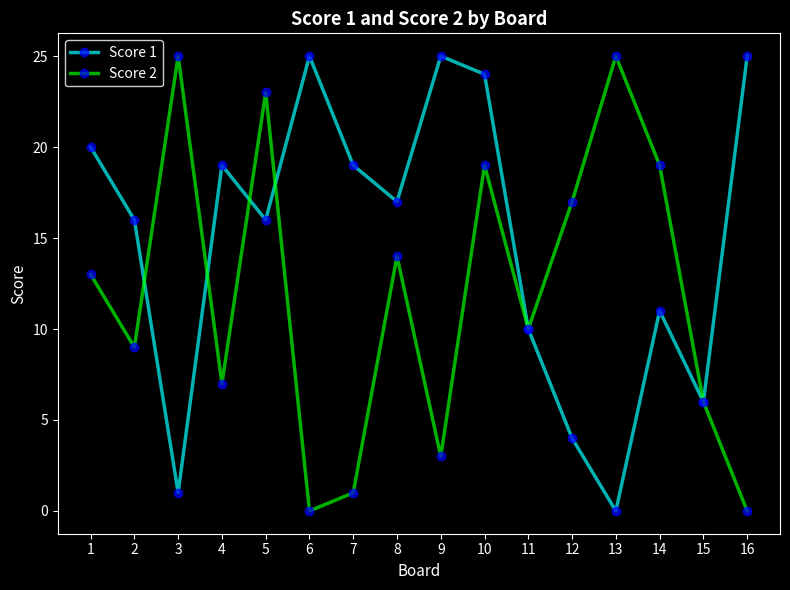

The value of Score 2 at 1 is 22. True or false?

False